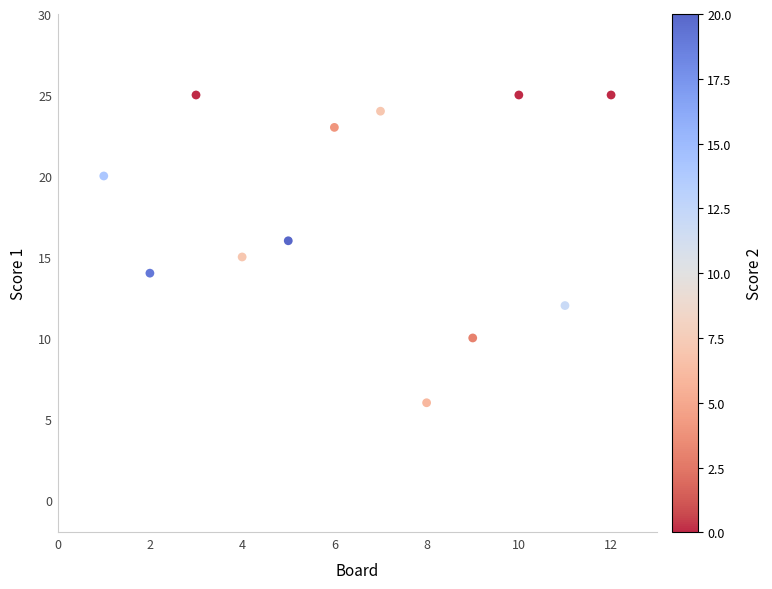

What is the average X value?

6